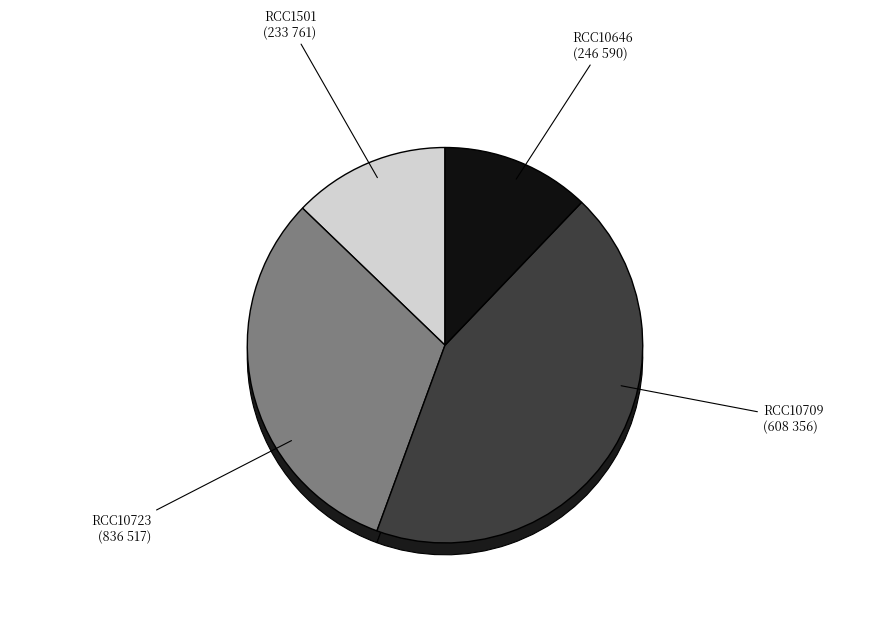

To the nearest percent, what portion does RCC10723 represent?

43%